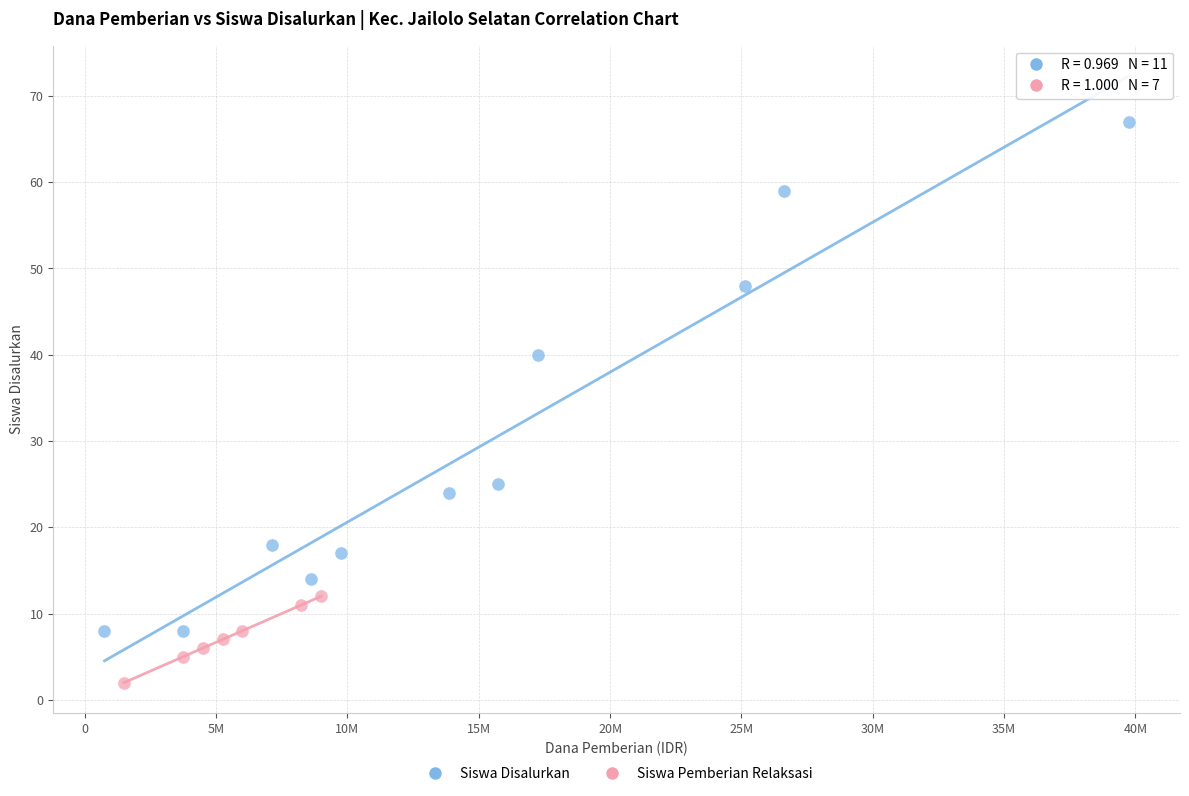

Which series contains the highest Y value?

Siswa Disalurkan